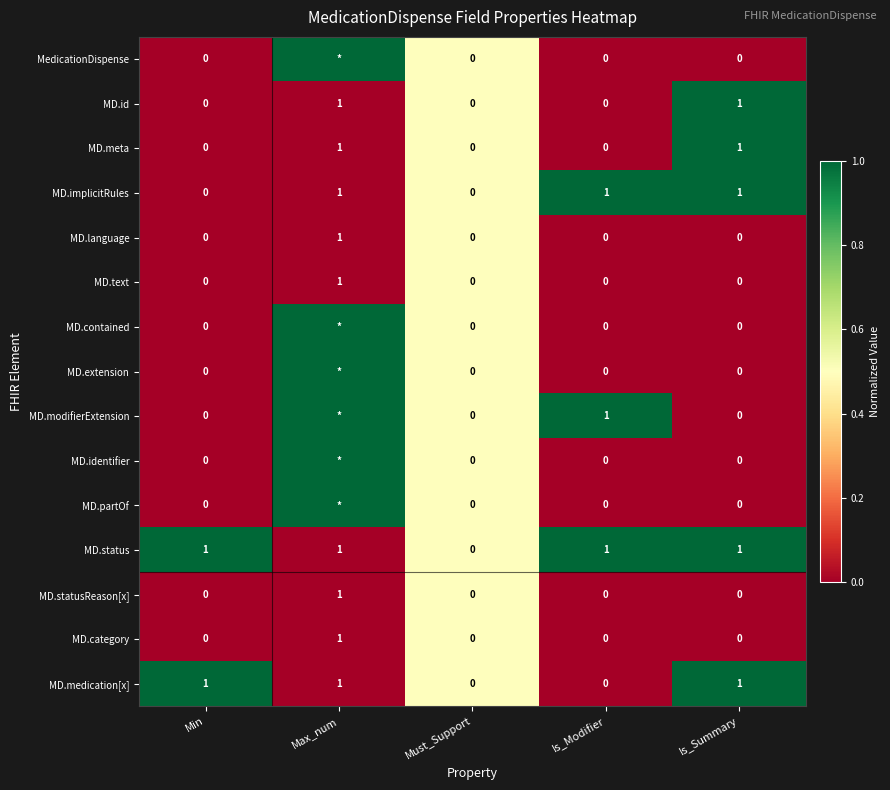

How many distinct data groups are displayed?

15